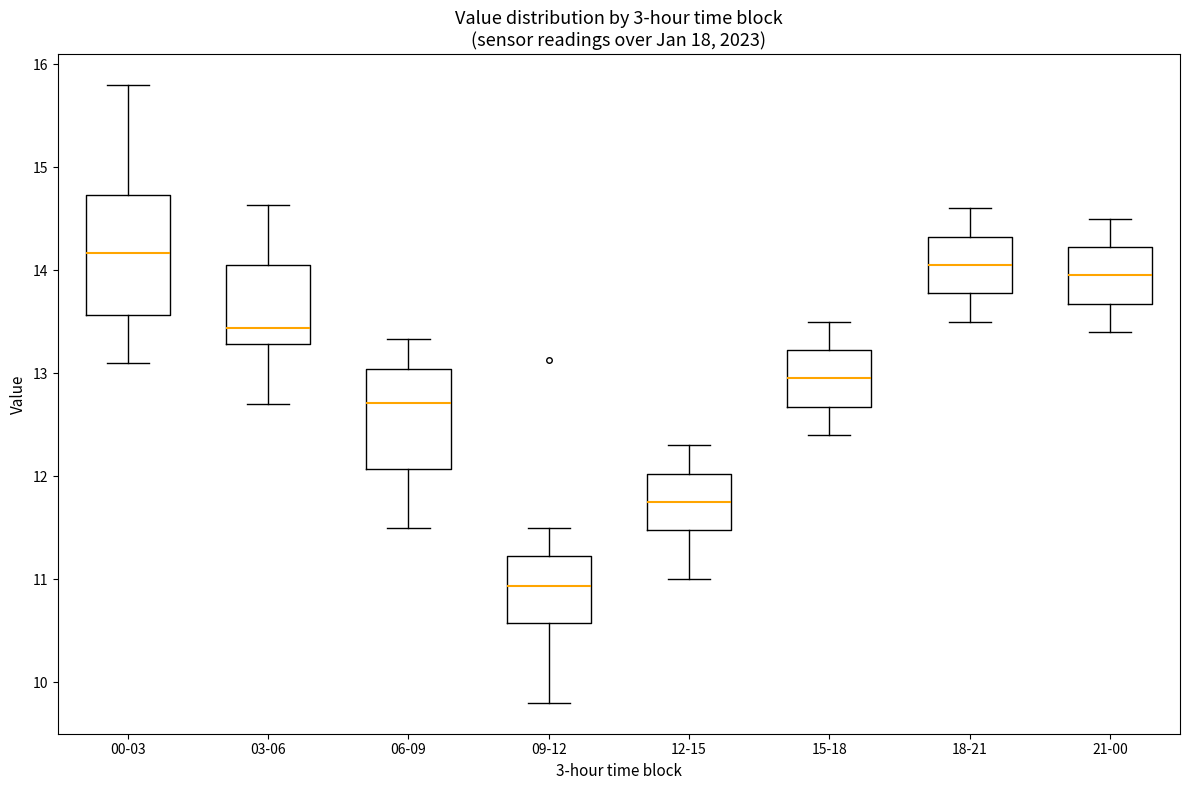

Reading left to right, read every box against the y-axis: the position of its median line, the range the box covers, and the ends of its whiskers. The values are not printed on the chart, so give them approximately, as read against the axis.

00-03: median 14.2, box 13.6 to 14.7, whiskers 13.1 to 15.8
03-06: median 13.4, box 13.3 to 14.1, whiskers 12.7 to 14.6
06-09: median 12.7, box 12.1 to 13.0, whiskers 11.5 to 13.3
09-12: median 10.9, box 10.6 to 11.2, whiskers 9.8 to 11.5
12-15: median 11.8, box 11.5 to 12.0, whiskers 11.0 to 12.3
15-18: median 13.0, box 12.7 to 13.2, whiskers 12.4 to 13.5
18-21: median 14.1, box 13.8 to 14.3, whiskers 13.5 to 14.6
21-00: median 14.0, box 13.7 to 14.2, whiskers 13.4 to 14.5